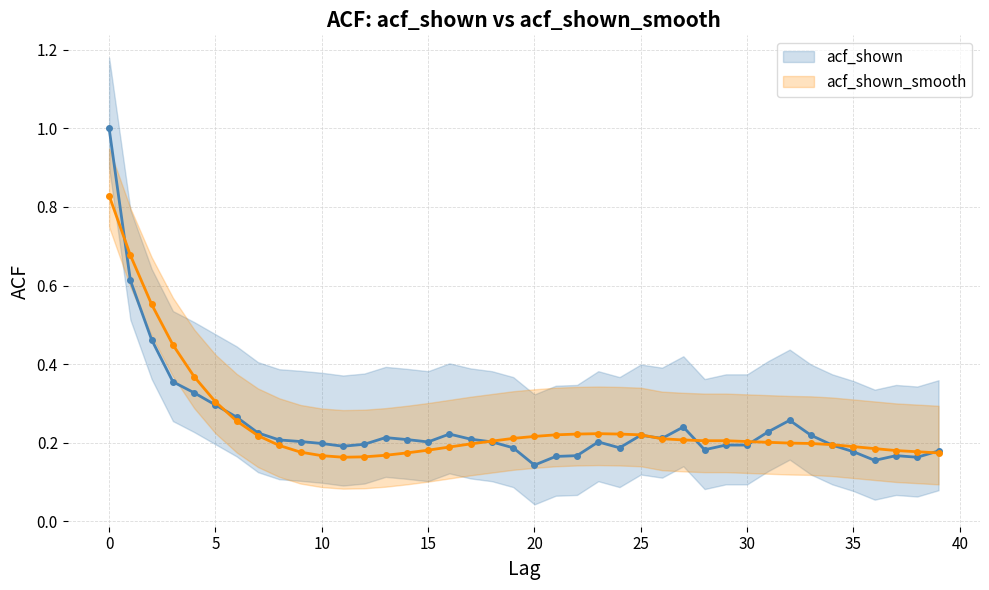

Reading left to right, extract all data points from this chart.

acf_shown: 1.0	0.6	0.5	0.4	0.3	0.3	0.3	0.2	0.2	0.2	0.2	0.2	0.2	0.2	0.2	0.2	0.2	0.2	0.2	0.2	0.1	0.2	0.2	0.2	0.2	0.2	0.2	0.2	0.2	0.2	0.2	0.2	0.3	0.2	0.2	0.2	0.2	0.2	0.2	0.2
acf_shown_smooth: 0.8	0.7	0.6	0.4	0.4	0.3	0.3	0.2	0.2	0.2	0.2	0.2	0.2	0.2	0.2	0.2	0.2	0.2	0.2	0.2	0.2	0.2	0.2	0.2	0.2	0.2	0.2	0.2	0.2	0.2	0.2	0.2	0.2	0.2	0.2	0.2	0.2	0.2	0.2	0.2